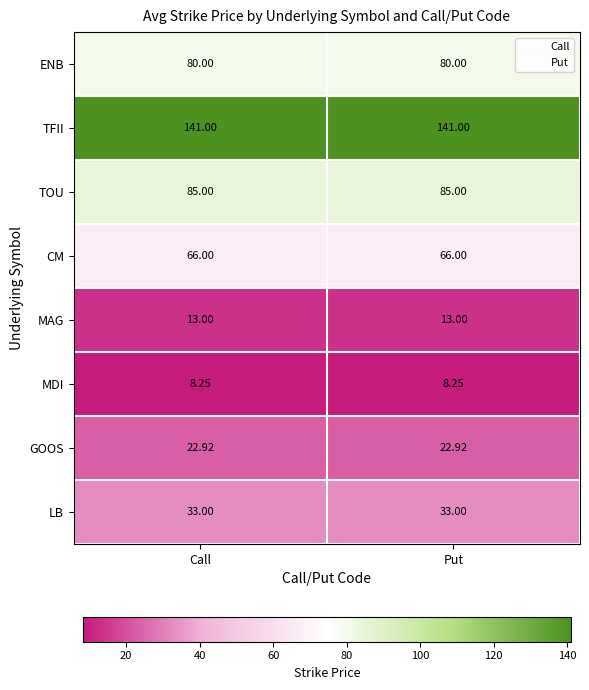

At Call, list the series in order from largest to smallest.

TFII, TOU, ENB, CM, LB, GOOS, MAG, MDI